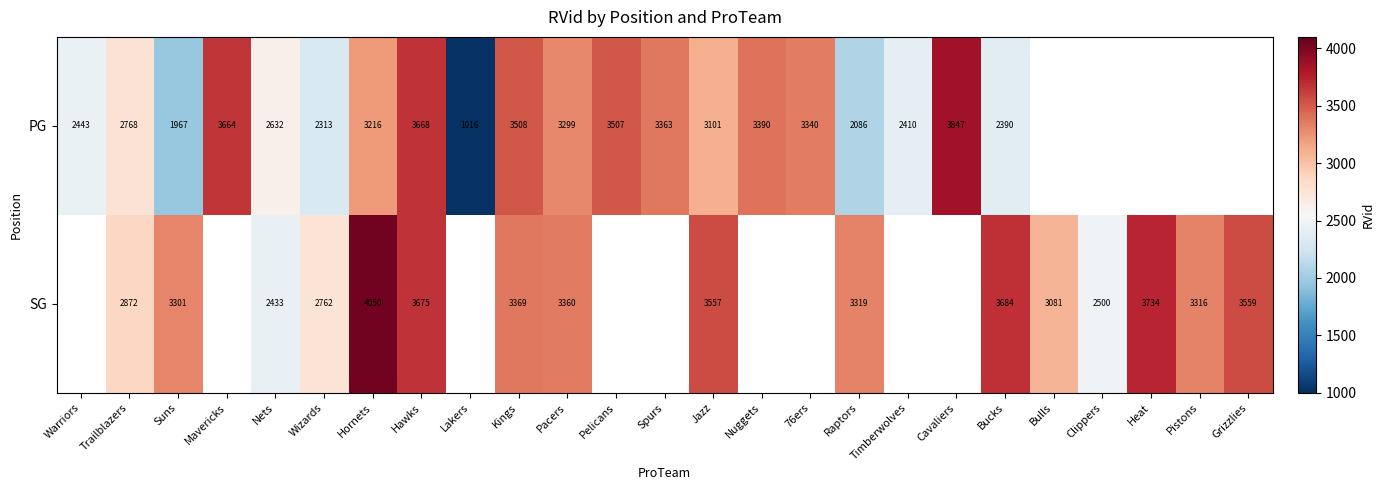

What is the total value across all series at Nets?

5065